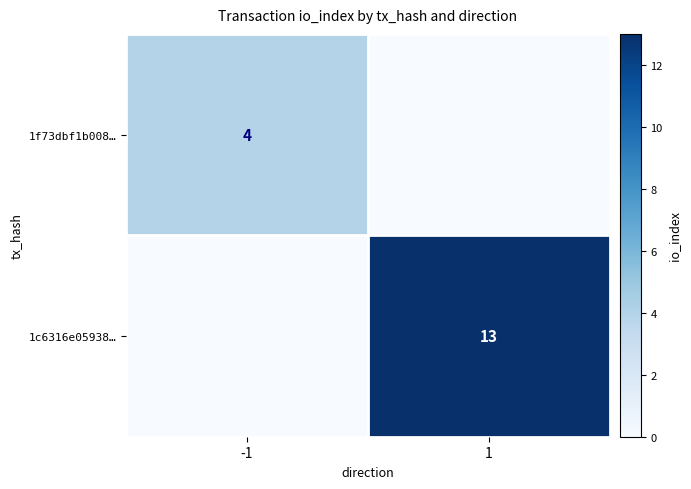

The 1f73dbf1b008… series shows 4 at -1. True or false?

True